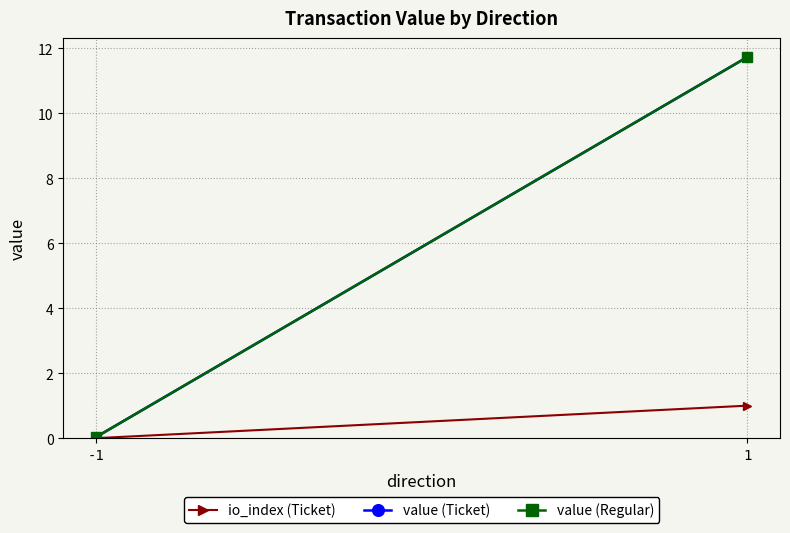

Count the number of data series in this chart.

3